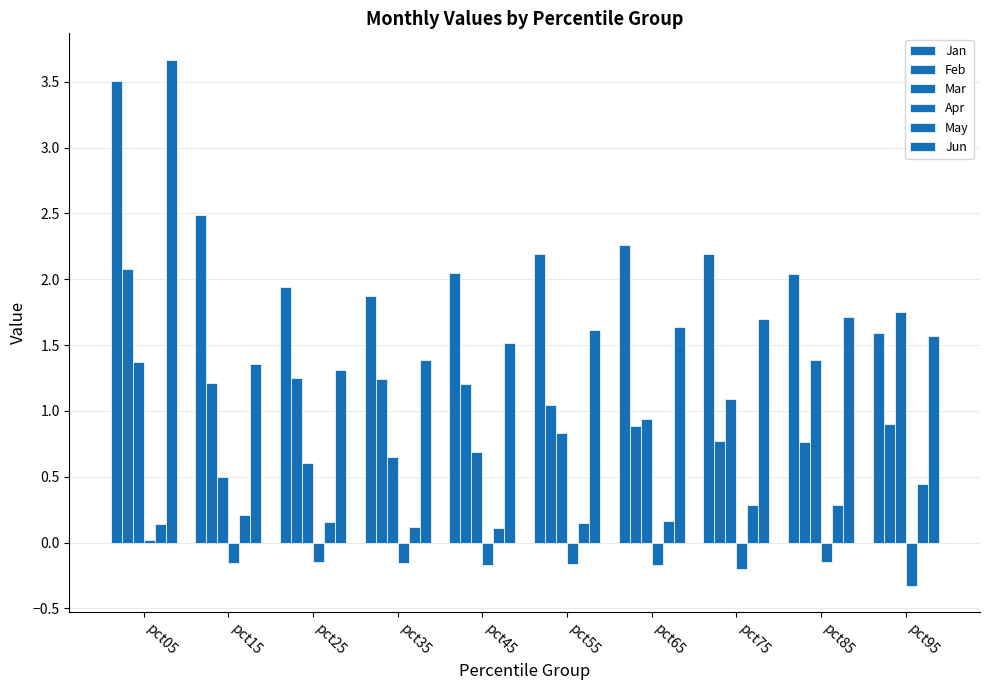

How many values in the Jan series exceed 2?

7